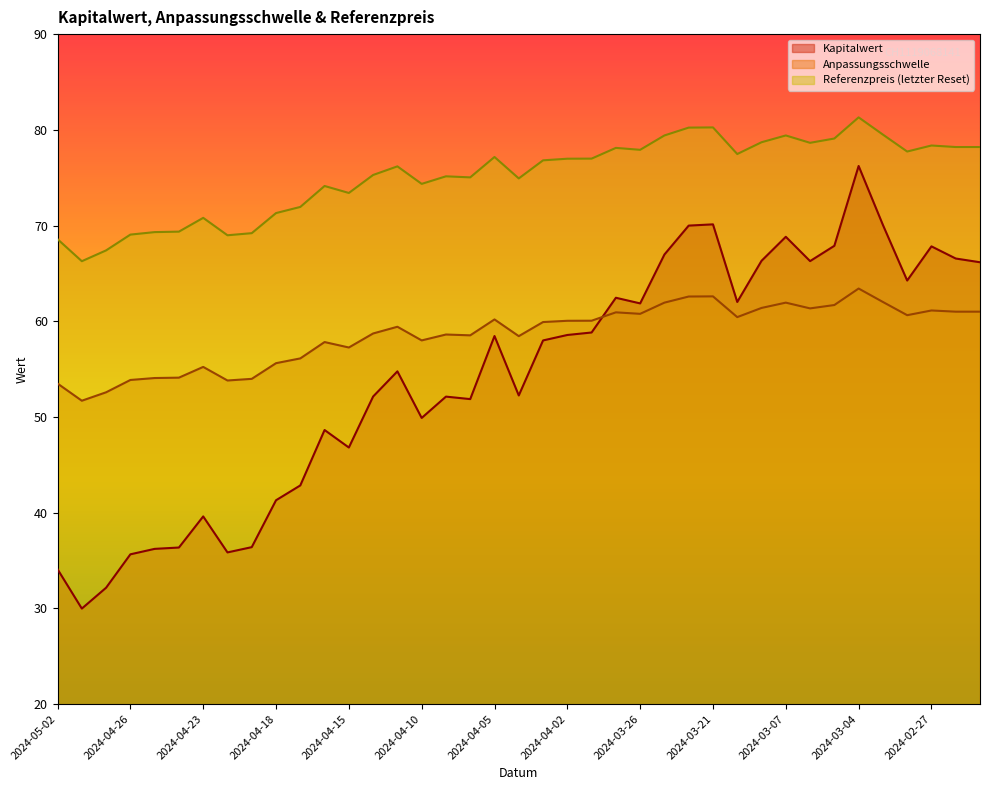

What are all the series names shown in the legend?

Kapitalwert, Anpassungsschwelle, Referenzpreis (letzter Reset)